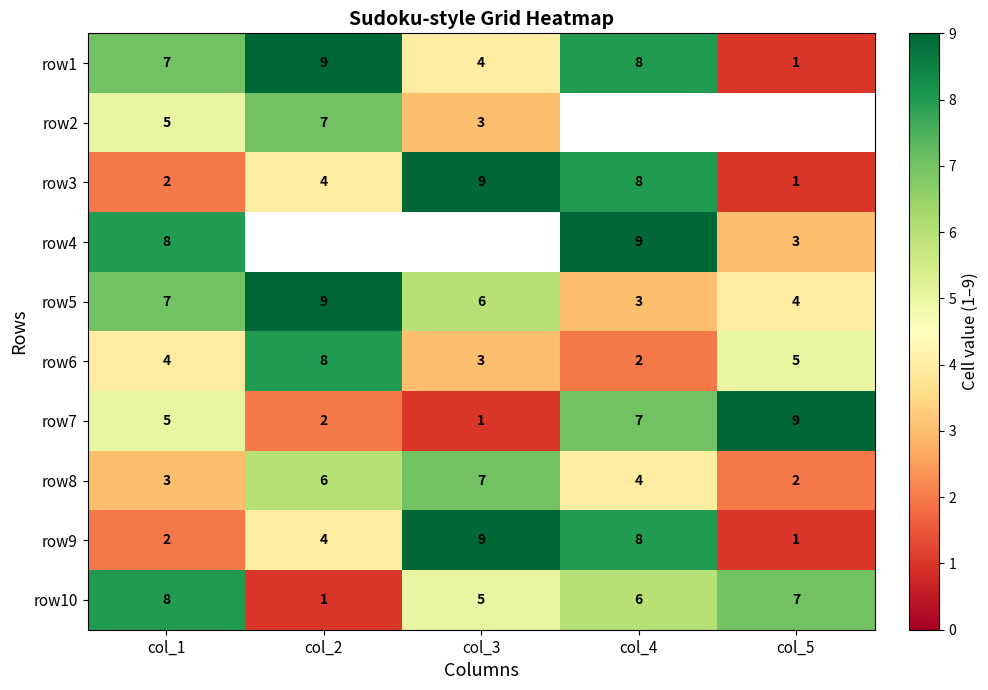

Which has a higher value, col_4 or col_3?

col_4